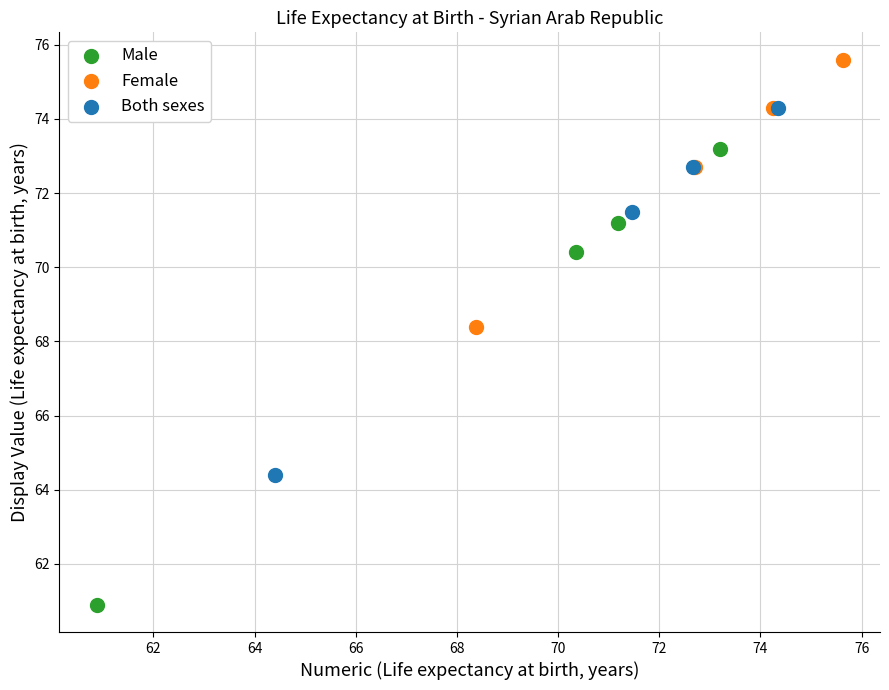

Which series contains the highest Y value?

Female